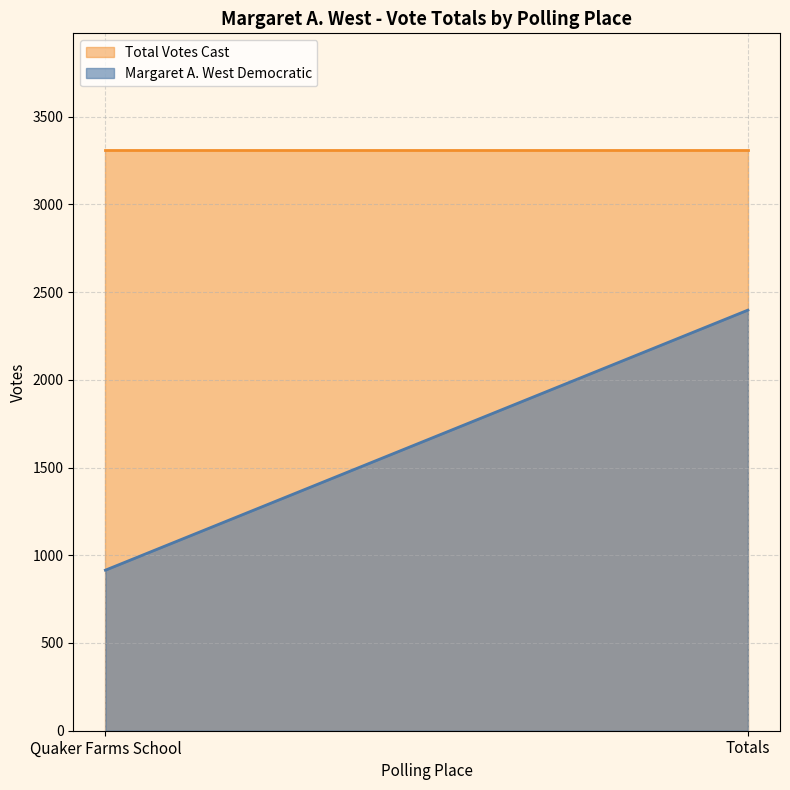

The Total Votes Cast series shows 3312 at Totals. True or false?

True